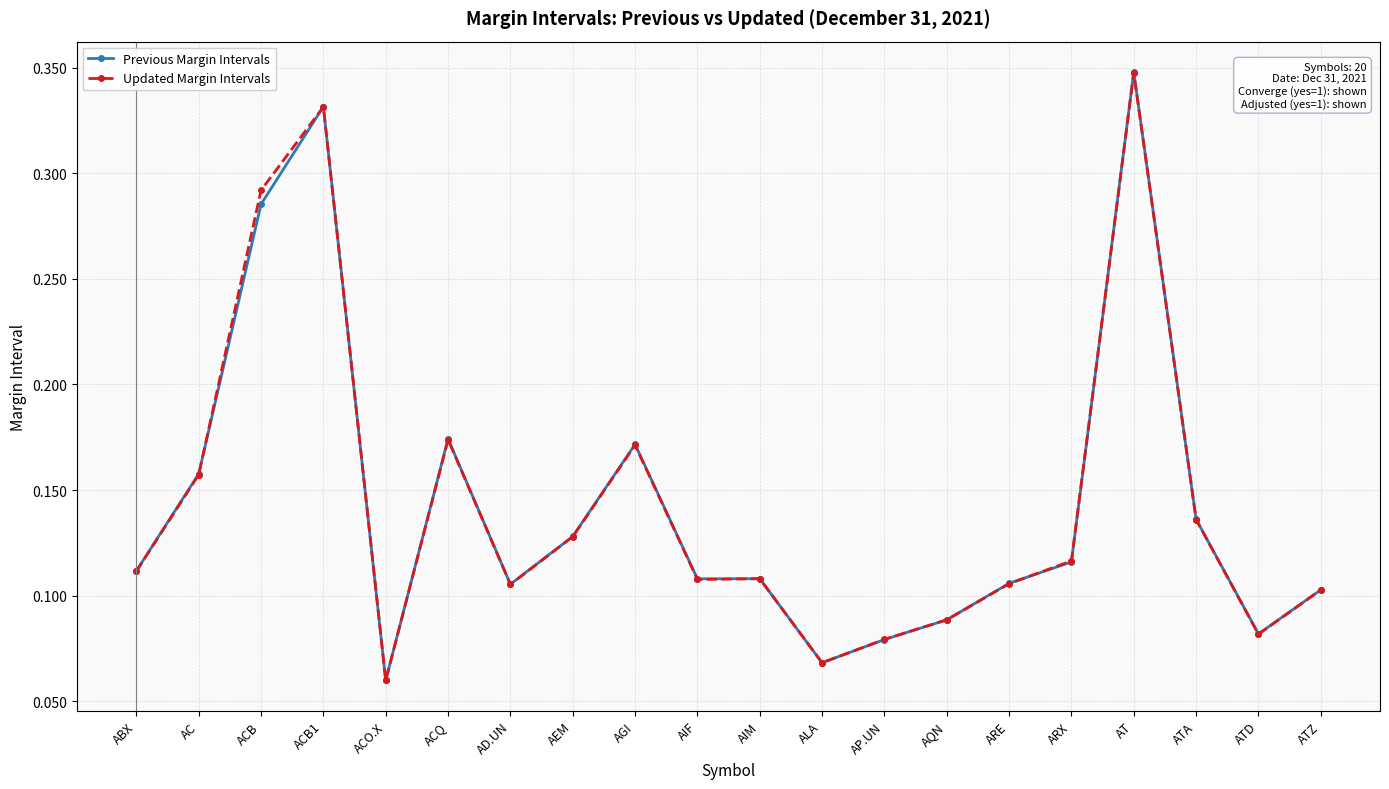

Which series ends up on top after the final intersection of Previous Margin Intervals and Updated Margin Intervals?

Previous Margin Intervals